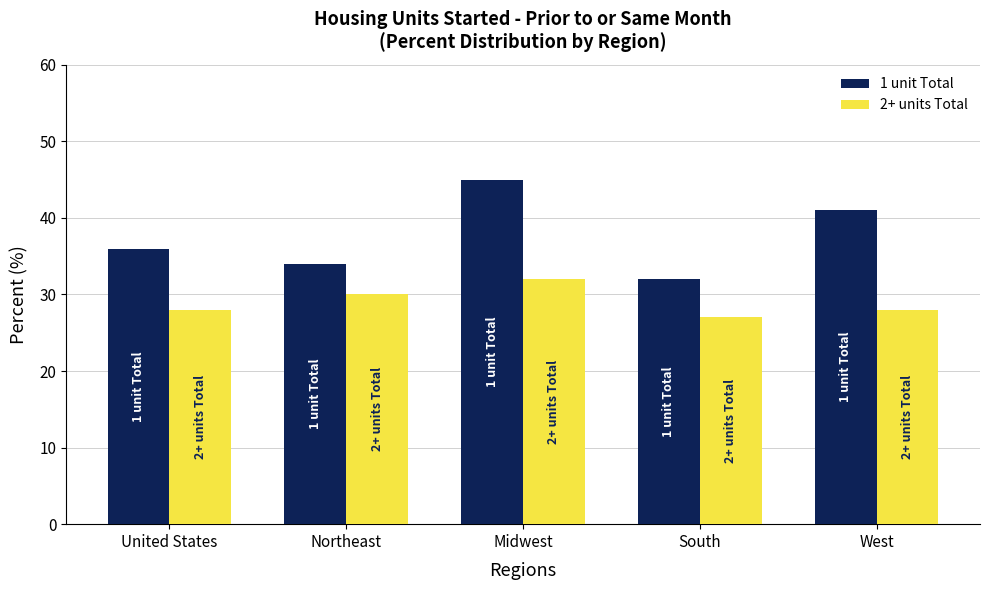

At which label does 1 unit Total reach its peak?

Midwest